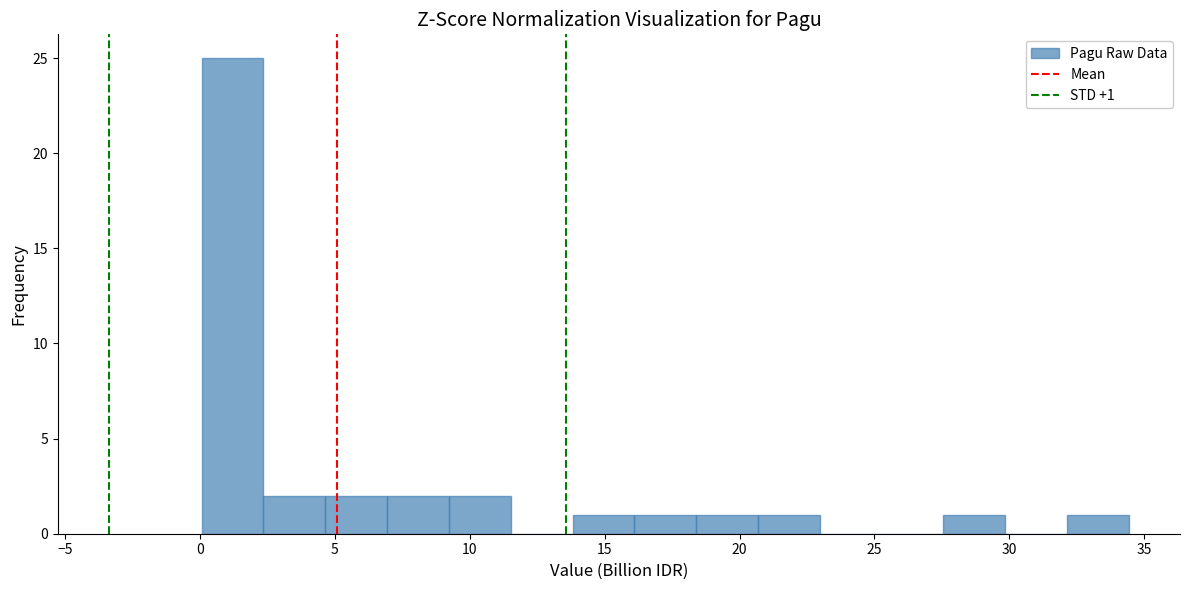

Over which range of the x-axis is the bar tallest?

0.0 to 2.5